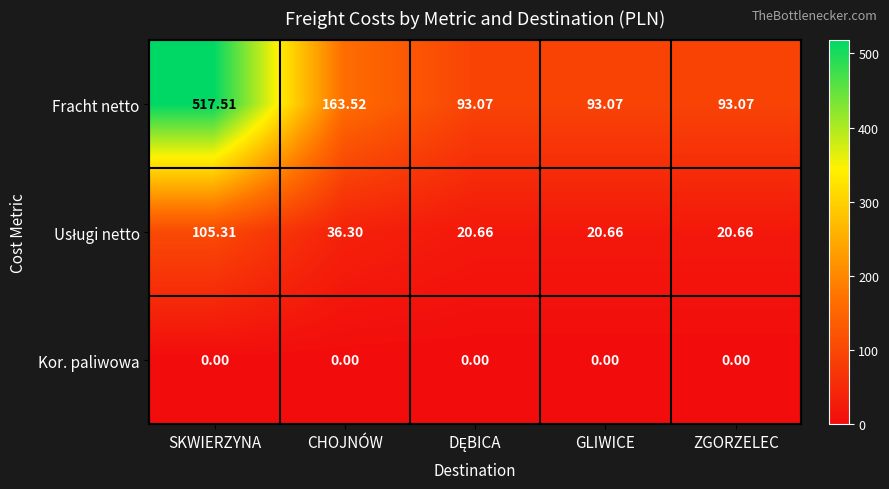

Which series changed the most between CHOJNÓW and GLIWICE?

Fracht netto